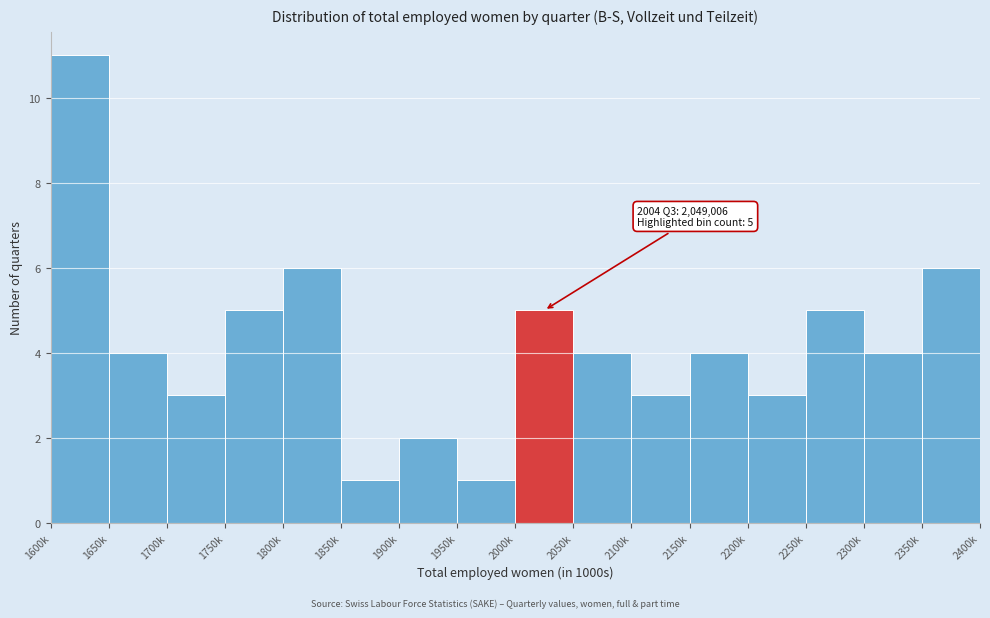

Reading left to right, list all the values displayed in this chart.

1600k=11	1650k=4	1700k=3	1750k=5	1800k=6	1850k=1	1900k=2	1950k=1	2000k=5	2050k=4	2100k=3	2150k=4	2200k=3	2250k=5	2300k=4	2350k=6